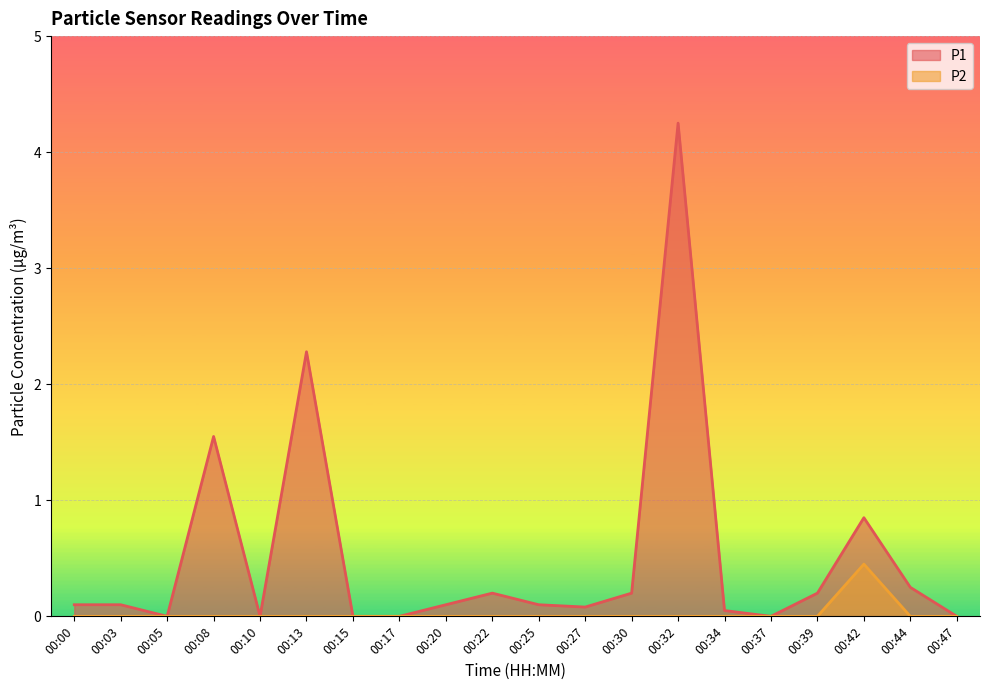

How many interior local peaks does the P1 series have?

5